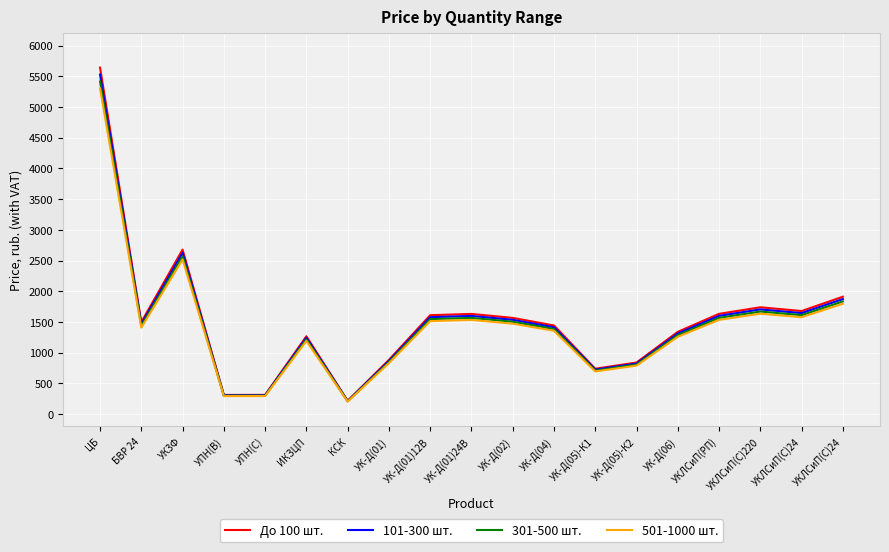

At which category does 101-300 шт. reach its first local peak?

УК3Ф